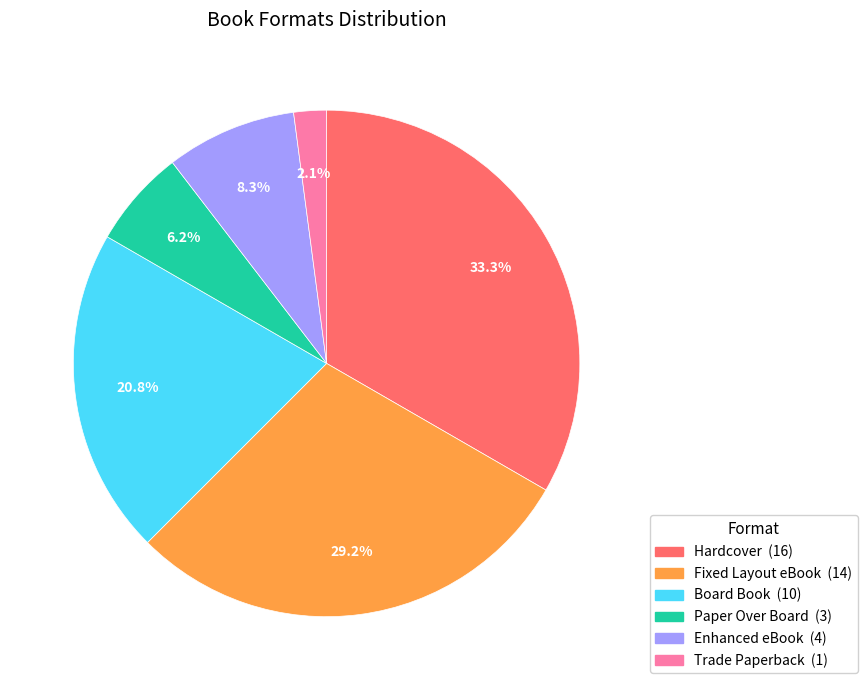

Approximately how many times larger is the value at Trade Paperback compared to Board Book?

0.1